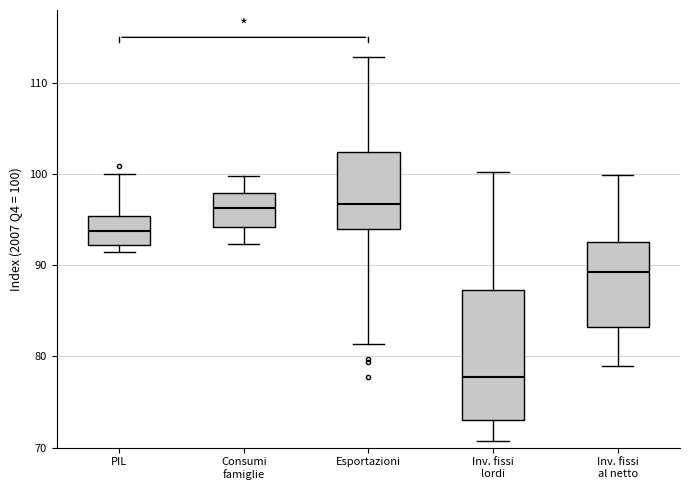

Comparing the boxes themselves (not the whiskers), which one is the tallest?

Inv. fissi lordi